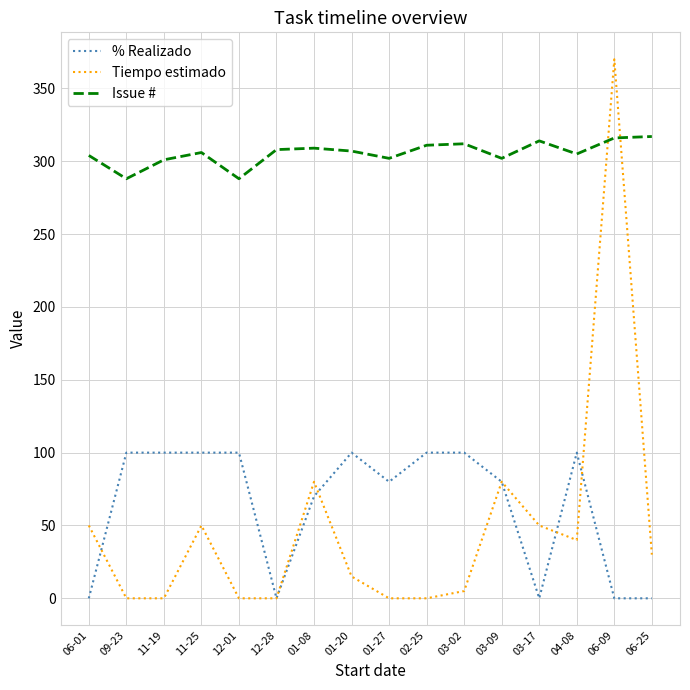

True or false: % Realizado has more than 1 points higher than both neighbors.

True